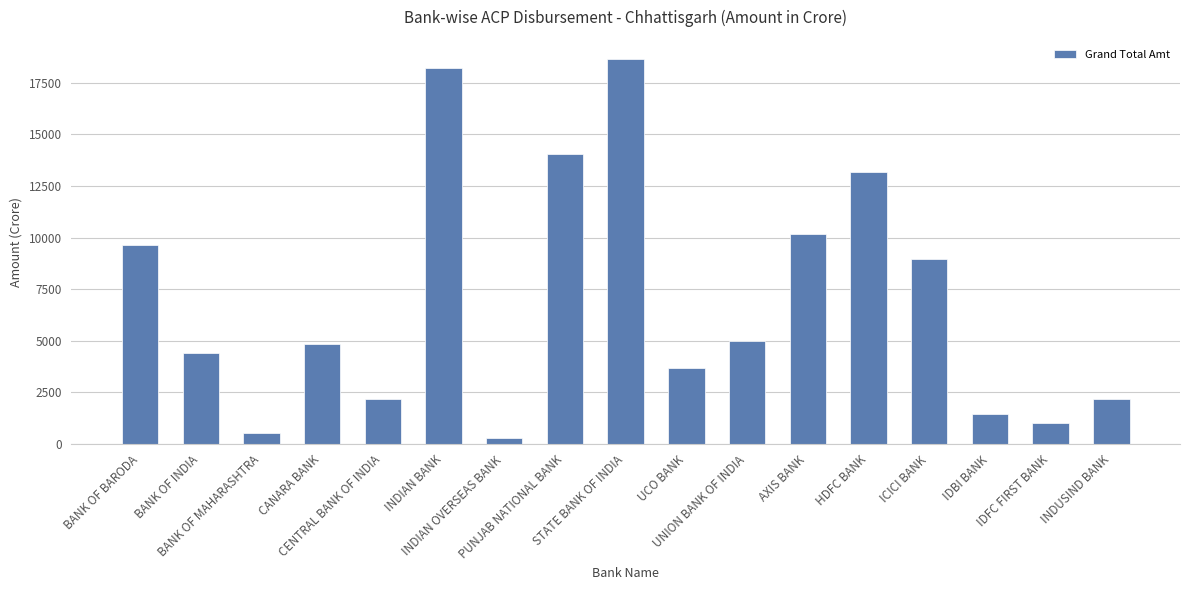

Read the value at HDFC BANK.

13168.2